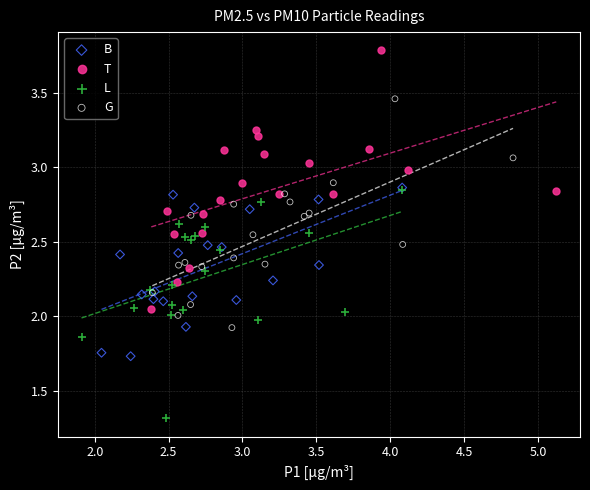

Which series contains the highest Y value?

T